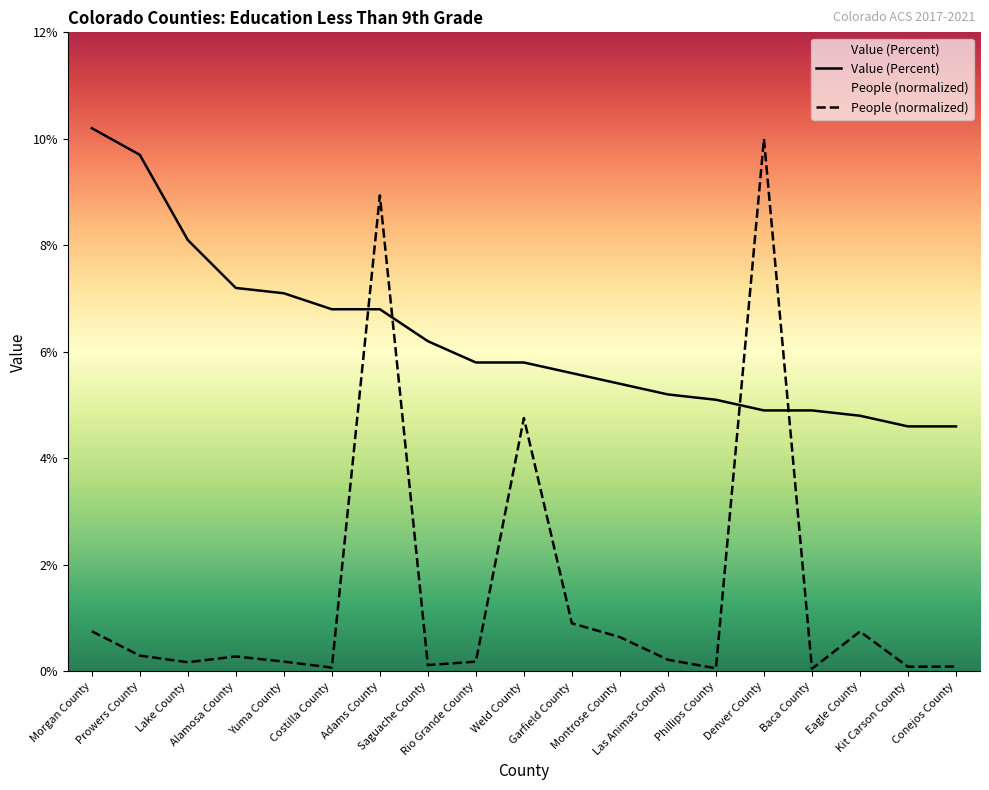

Reading left to right, extract all data points from this chart.

Value (Percent): 10.2	9.7	8.1	7.2	7.1	6.8	6.8	6.2	5.8	5.8	5.6	5.4	5.2	5.1	4.9	4.9	4.8	4.6	4.6
People (Education: Less Than 9th Grade): 0.8	0.3	0.2	0.3	0.2	0.1	8.9	0.1	0.2	4.8	0.9	0.6	0.2	0.1	10.0	0.0	0.7	0.1	0.1